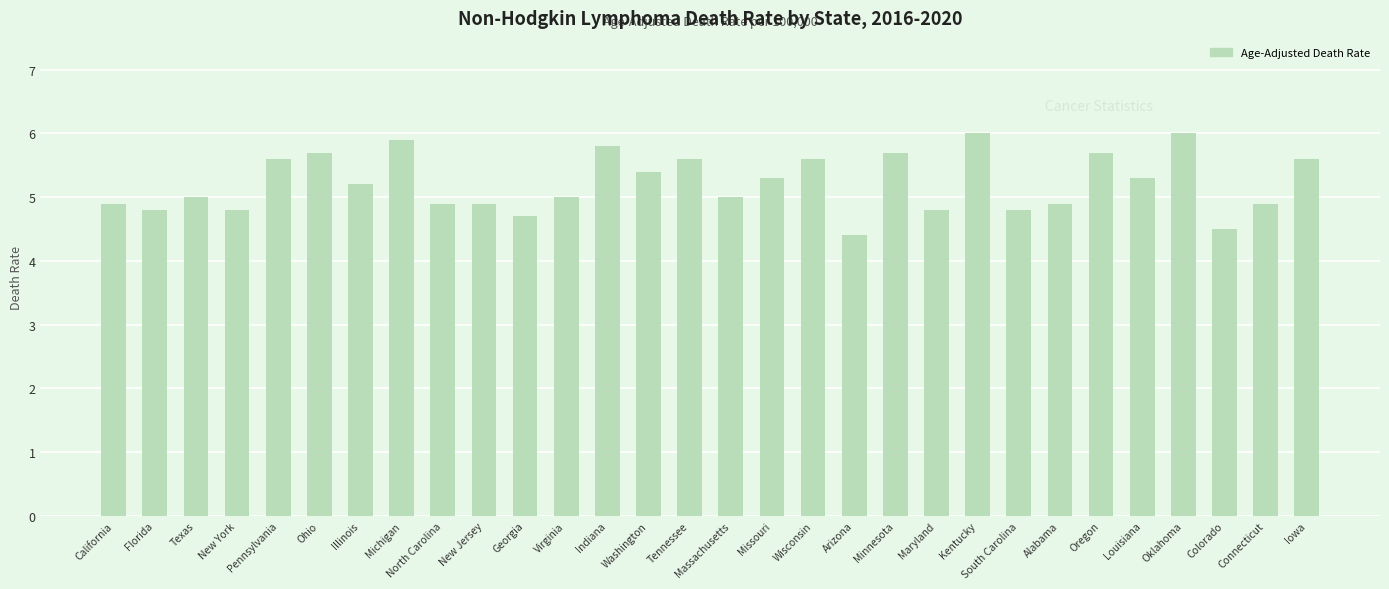

What is the label of the 25th bar from the right?

Ohio